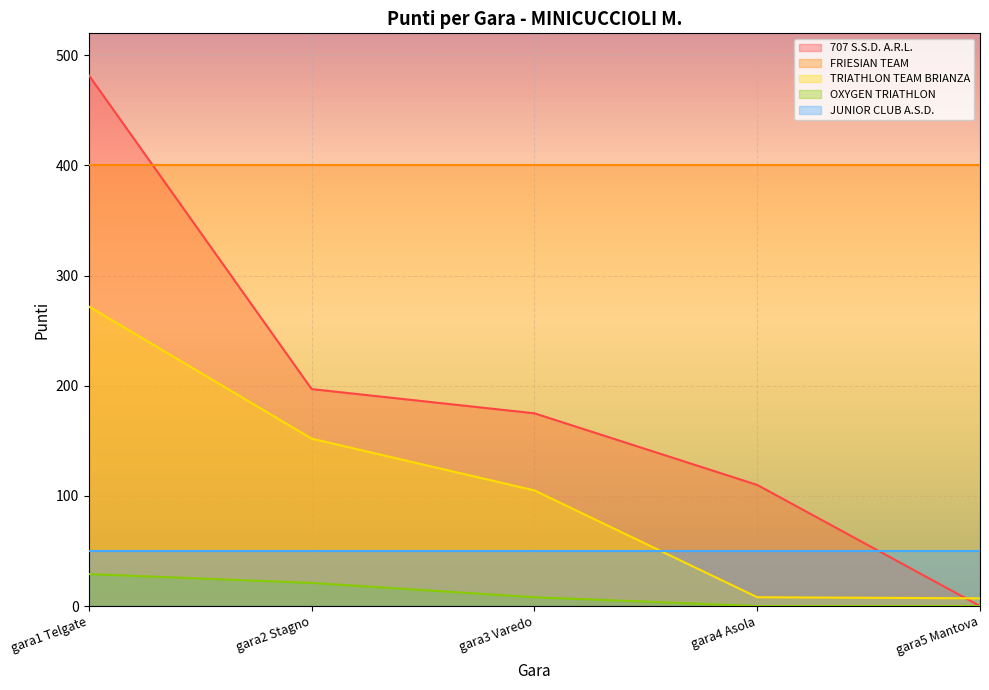

What is the highest value of the TRIATHLON TEAM BRIANZA series?

272